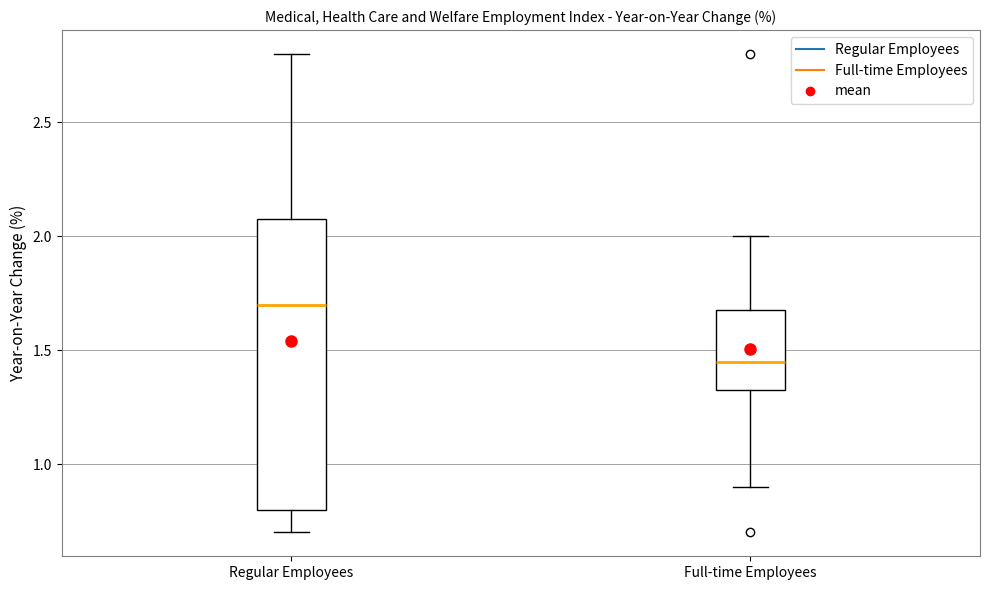

Which box's median line is the highest?

Regular Employees